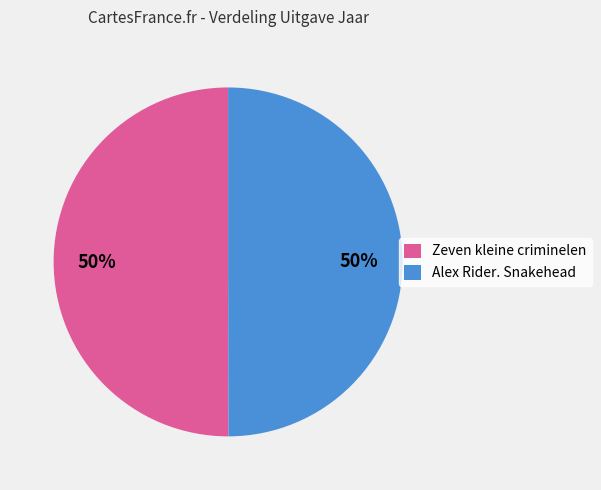

Do Alex Rider. Snakehead and Zeven kleine criminelen together represent more than half of the pie?

Yes